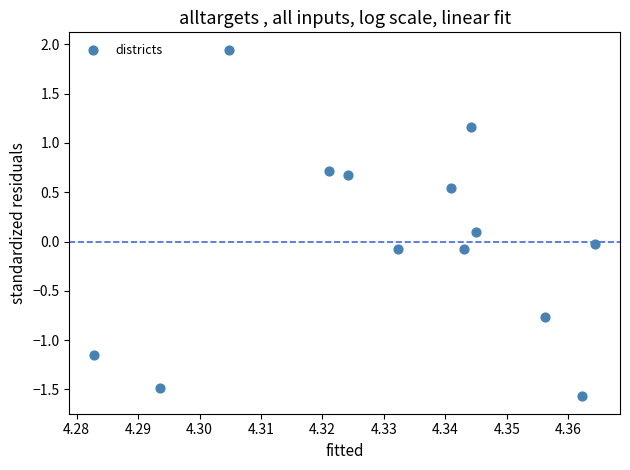

What is the range of Y values (max minus min)?

3.5